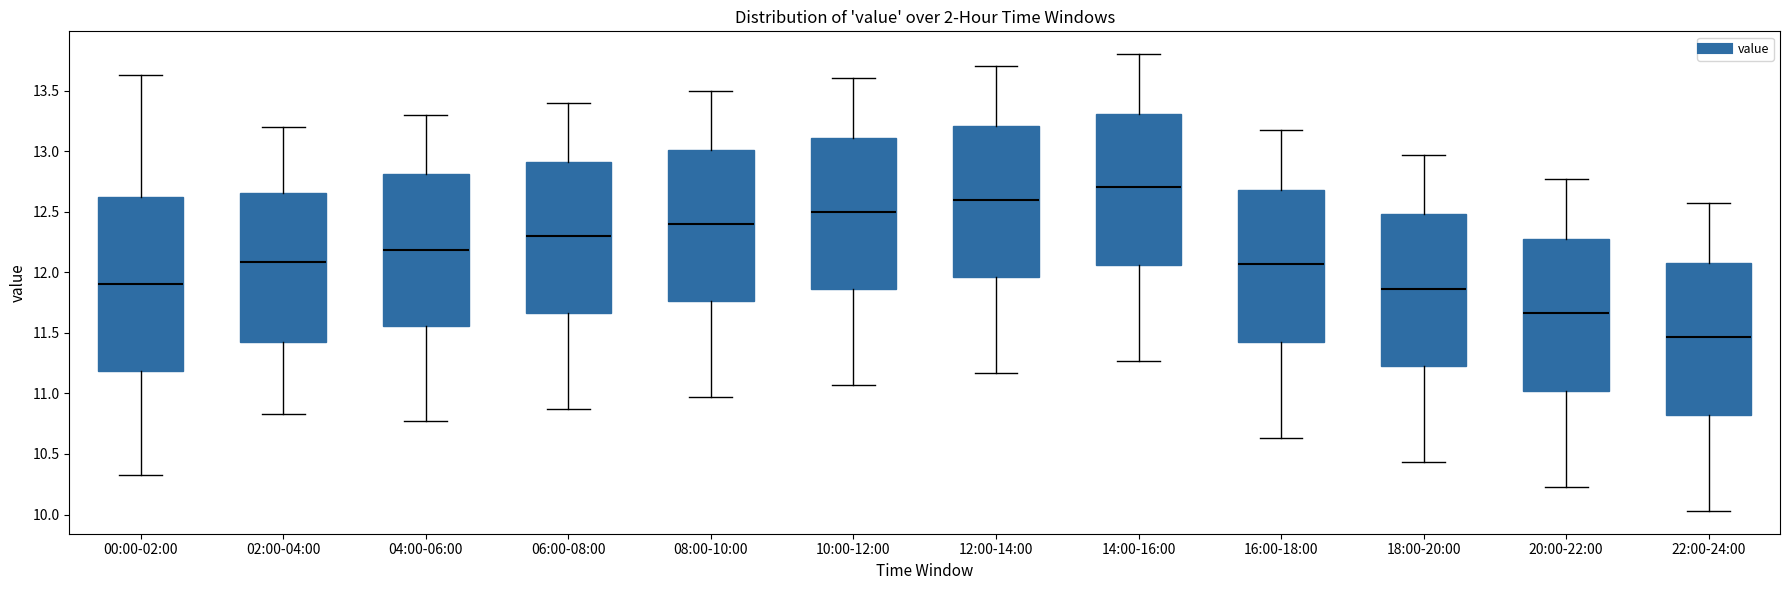

Reading left to right, read every box against the y-axis: the position of its median line, the range the box covers, and the ends of its whiskers. The values are not printed on the chart, so give them approximately, as read against the axis.

00:00-02:00: median 11.90, box 11.20 to 12.65, whiskers 10.35 to 13.65
02:00-04:00: median 12.10, box 11.40 to 12.65, whiskers 10.85 to 13.20
04:00-06:00: median 12.20, box 11.55 to 12.80, whiskers 10.75 to 13.30
06:00-08:00: median 12.30, box 11.65 to 12.90, whiskers 10.85 to 13.40
08:00-10:00: median 12.40, box 11.75 to 13.00, whiskers 10.95 to 13.50
10:00-12:00: median 12.50, box 11.85 to 13.10, whiskers 11.05 to 13.60
12:00-14:00: median 12.60, box 11.95 to 13.20, whiskers 11.15 to 13.70
14:00-16:00: median 12.70, box 12.05 to 13.30, whiskers 11.25 to 13.80
16:00-18:00: median 12.05, box 11.40 to 12.70, whiskers 10.65 to 13.15
18:00-20:00: median 11.85, box 11.20 to 12.50, whiskers 10.45 to 12.95
20:00-22:00: median 11.65, box 11.00 to 12.30, whiskers 10.25 to 12.75
22:00-24:00: median 11.45, box 10.80 to 12.10, whiskers 10.05 to 12.55